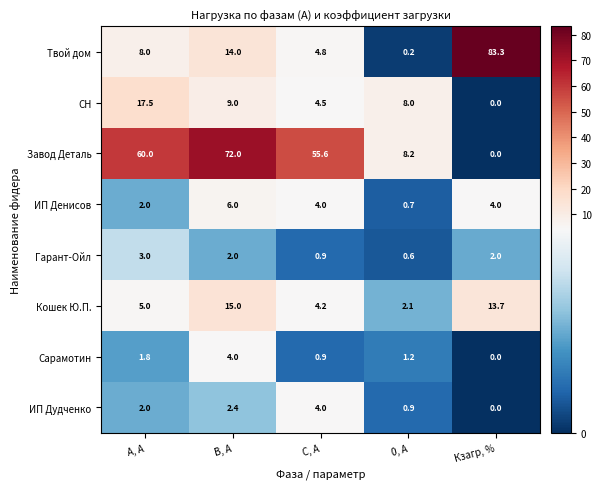

What is the average value of the Сарамотин series?

1.6